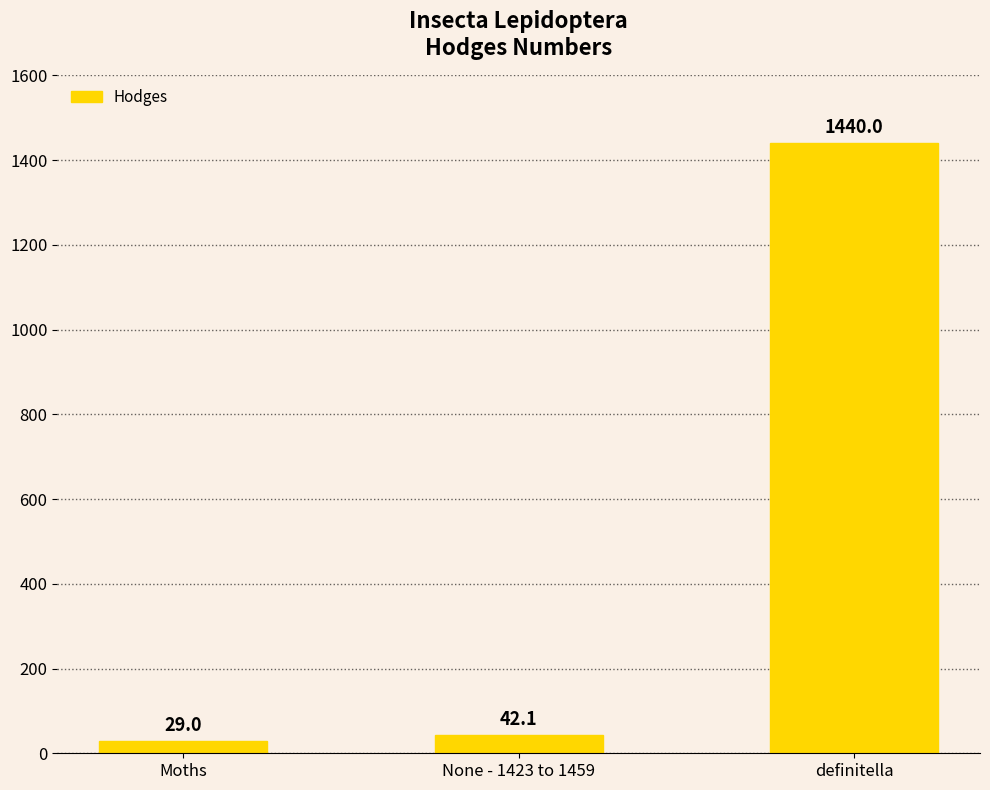

What is the label of the 3rd bar from the left?

definitella